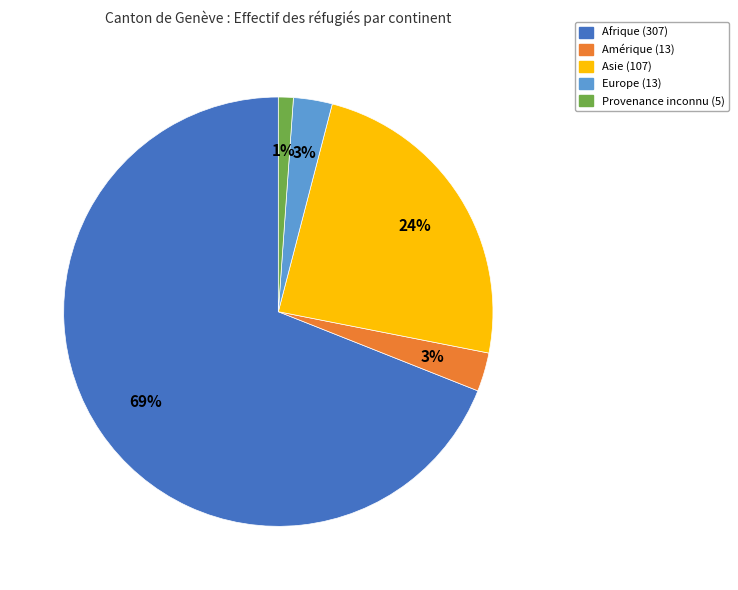

Which has a higher value, Amérique or Asie?

Asie